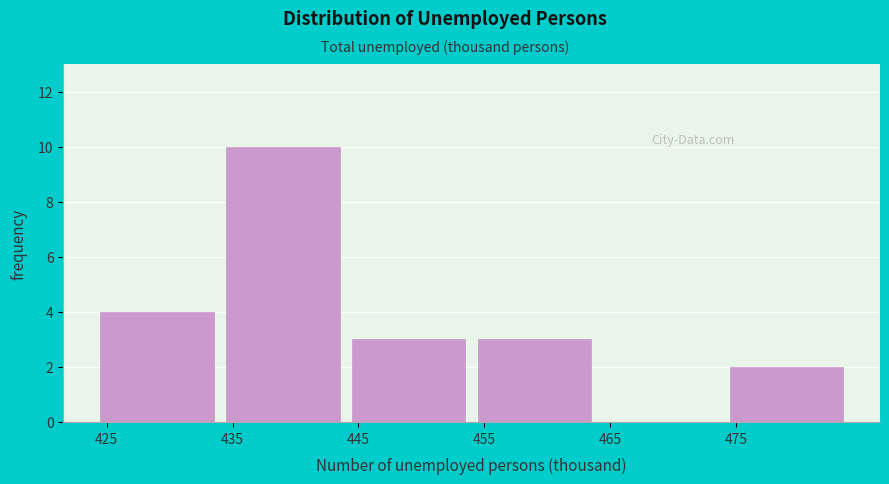

How tall is the bar that spans 455 to 465 on the x-axis? The values are not printed on the chart, so give them approximately, as read against the axis.

3